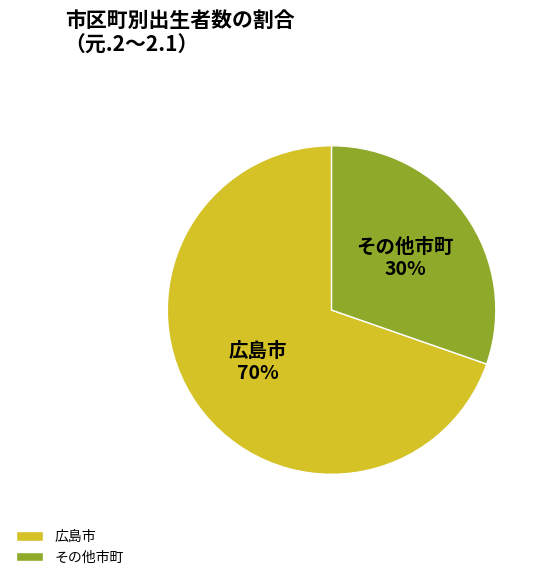

Is it true that 広島市 is 57% of the pie?

False